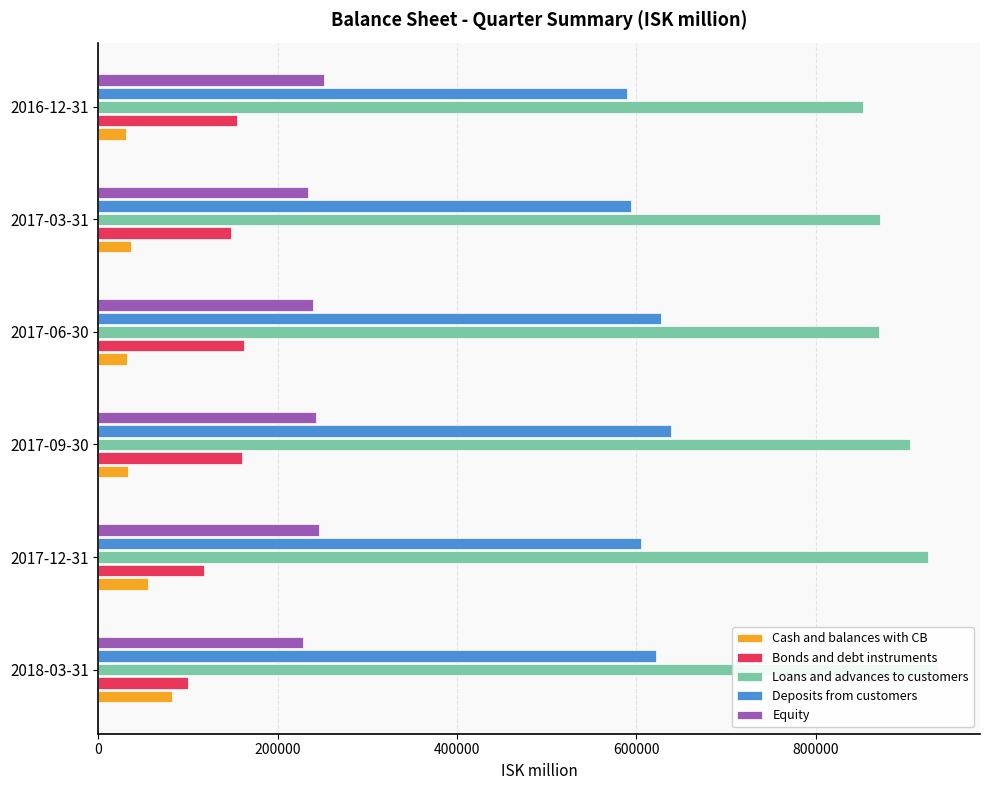

What are all the series names shown in the legend?

Cash and balances with CB, Bonds and debt instruments, Loans and advances to customers, Deposits from customers, Equity